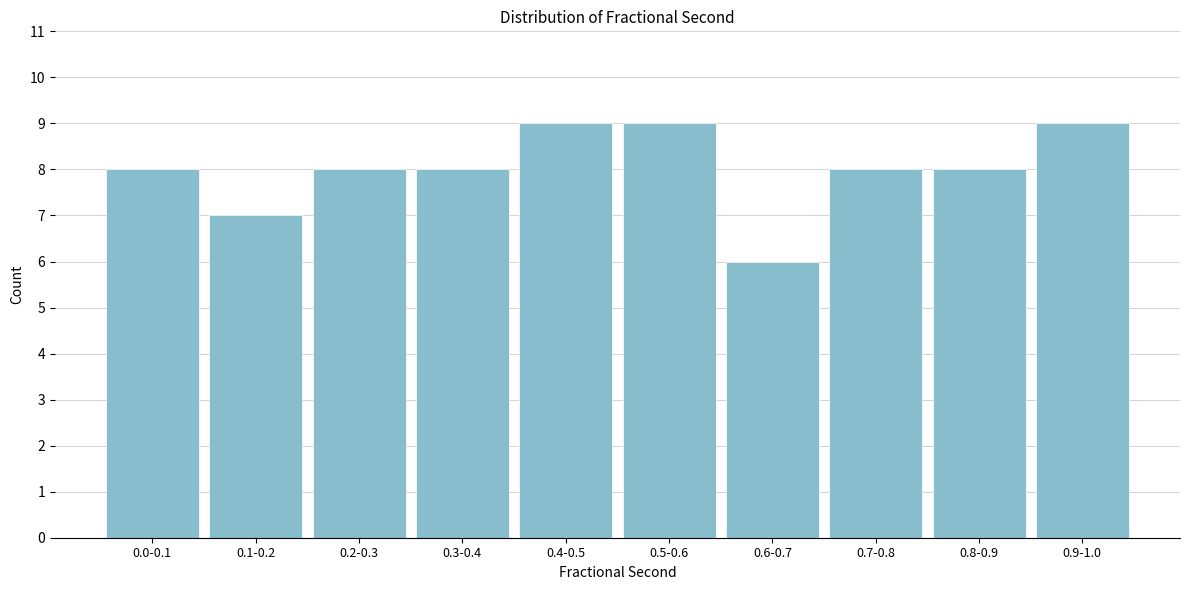

Reading left to right, extract all data points from this chart.

0.0-0.1=8	0.1-0.2=7	0.2-0.3=8	0.3-0.4=8	0.4-0.5=9	0.5-0.6=9	0.6-0.7=6	0.7-0.8=8	0.8-0.9=8	0.9-1.0=9